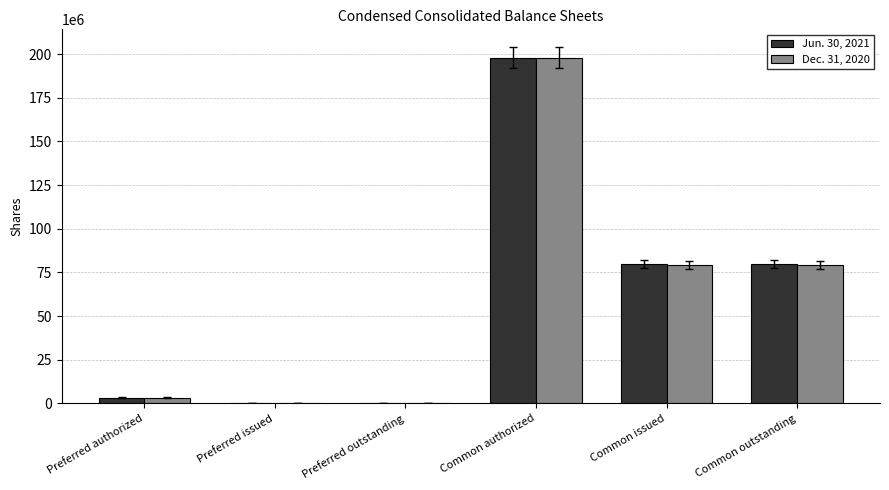

Reading right to left, transcribe all the data shown in this chart.

Jun. 30, 2021: Common outstanding=79830411	Common issued=79830411	Common authorized=198000000	Preferred outstanding=0	Preferred issued=0	Preferred authorized=3333333
Dec. 31, 2020: Common outstanding=79374247	Common issued=79374247	Common authorized=198000000	Preferred outstanding=0	Preferred issued=0	Preferred authorized=3333333